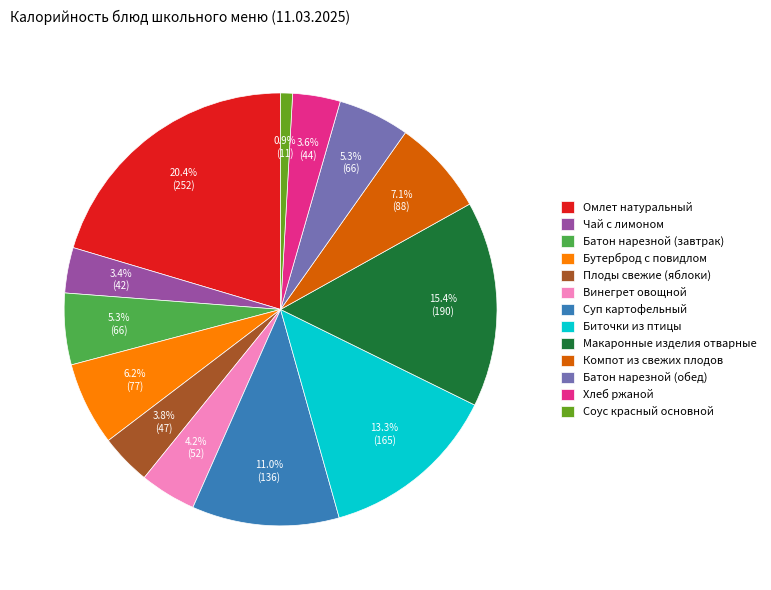

Is Чай с лимоном the majority of the pie?

No